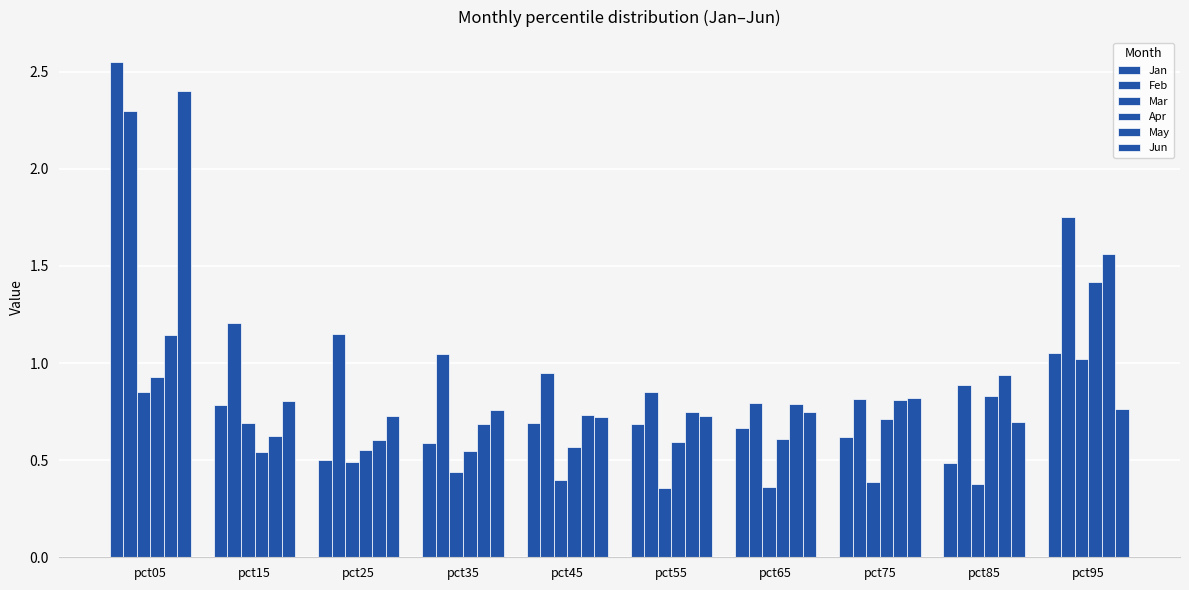

What is the minimum value for Feb?

0.8